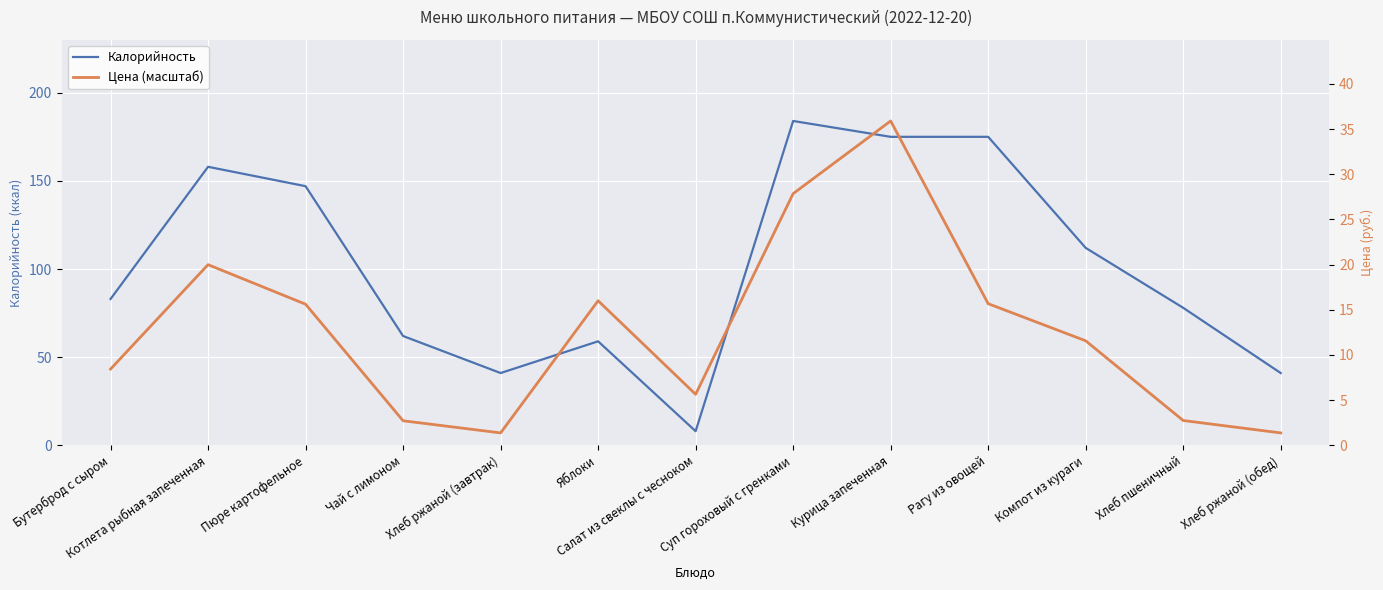

Which series has the widest spread of values?

Цена (масштаб)